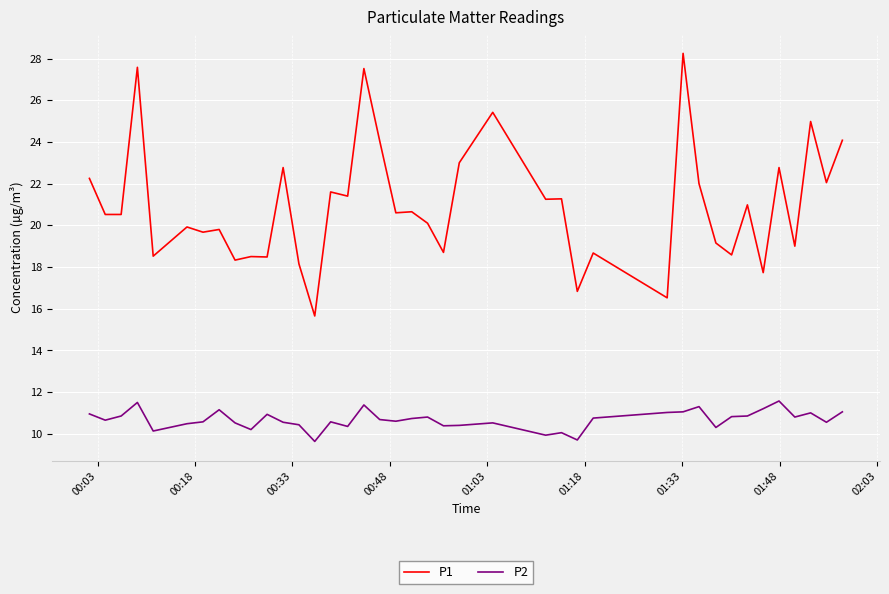

Rank the series by their average value, from highest to lowest.

P1, P2